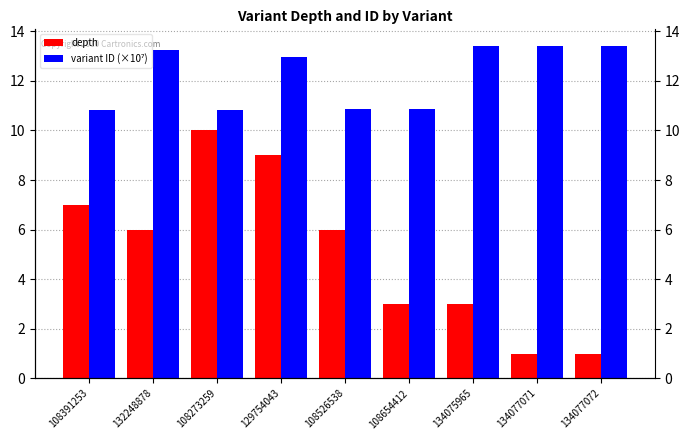

Reading left to right, extract all data points from this chart.

depth: 108391253=7.0	132248878=6.0	108273259=10.0	129754043=9.0	108526538=6.0	108654412=3.0	134075965=3.0	134077071=1.0	134077072=1.0
variant ID (×10⁷): 108391253=10.8	132248878=13.2	108273259=10.8	129754043=13.0	108526538=10.9	108654412=10.9	134075965=13.4	134077071=13.4	134077072=13.4